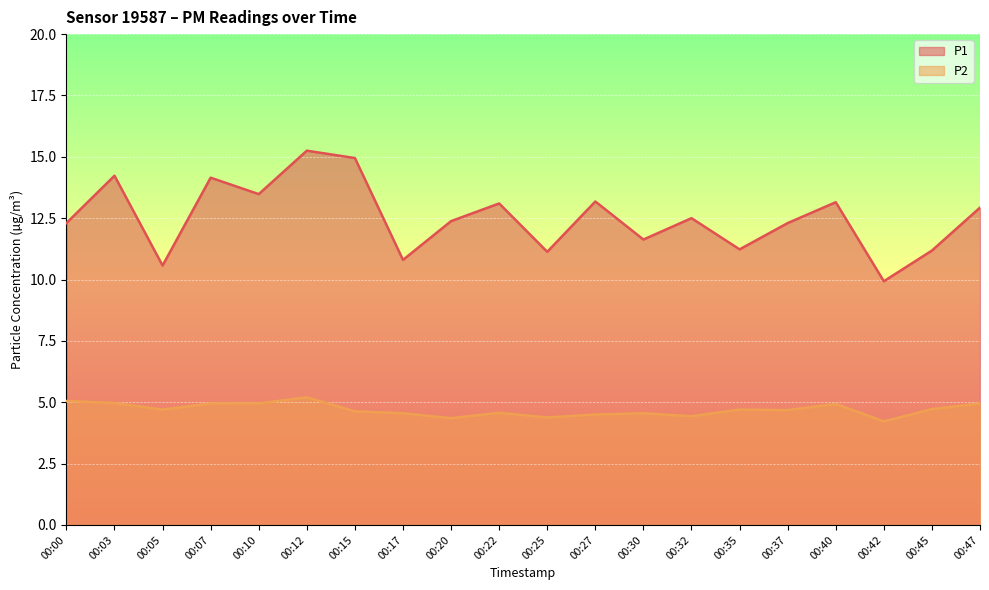

At which label does P2 reach its minimum?

00:42